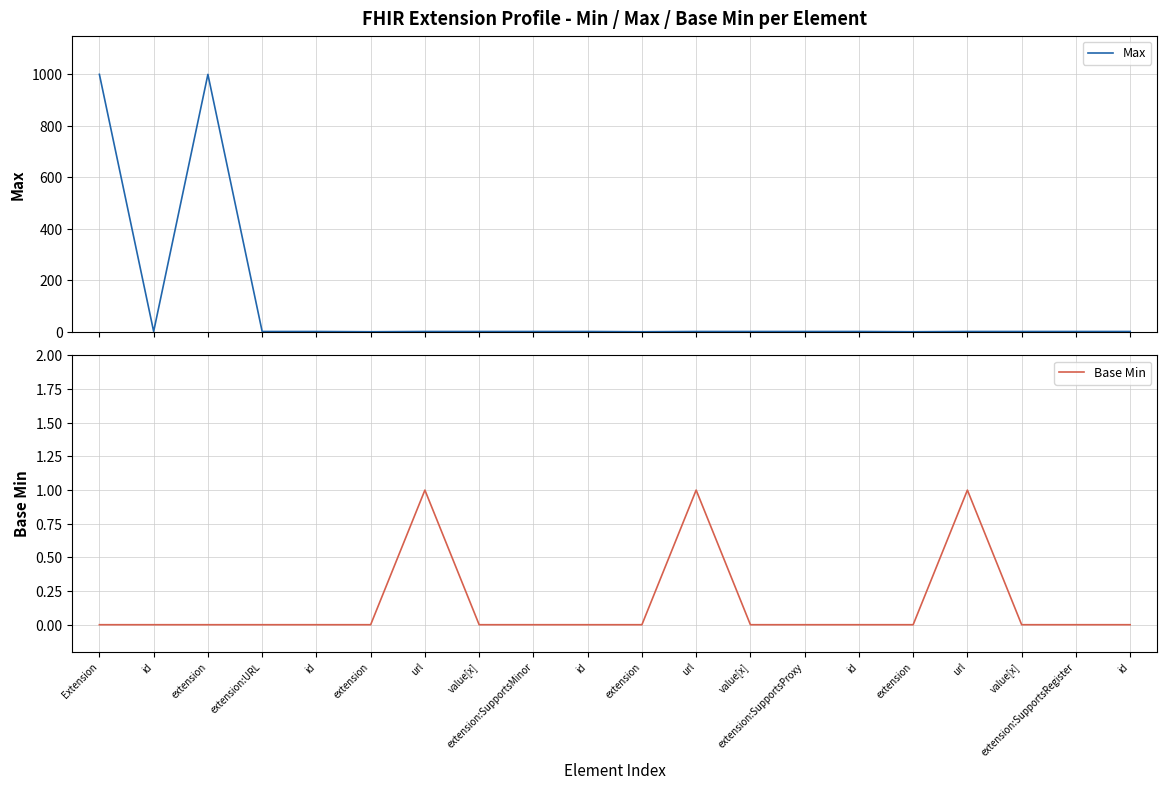

Which series has the largest total across all categories?

Max